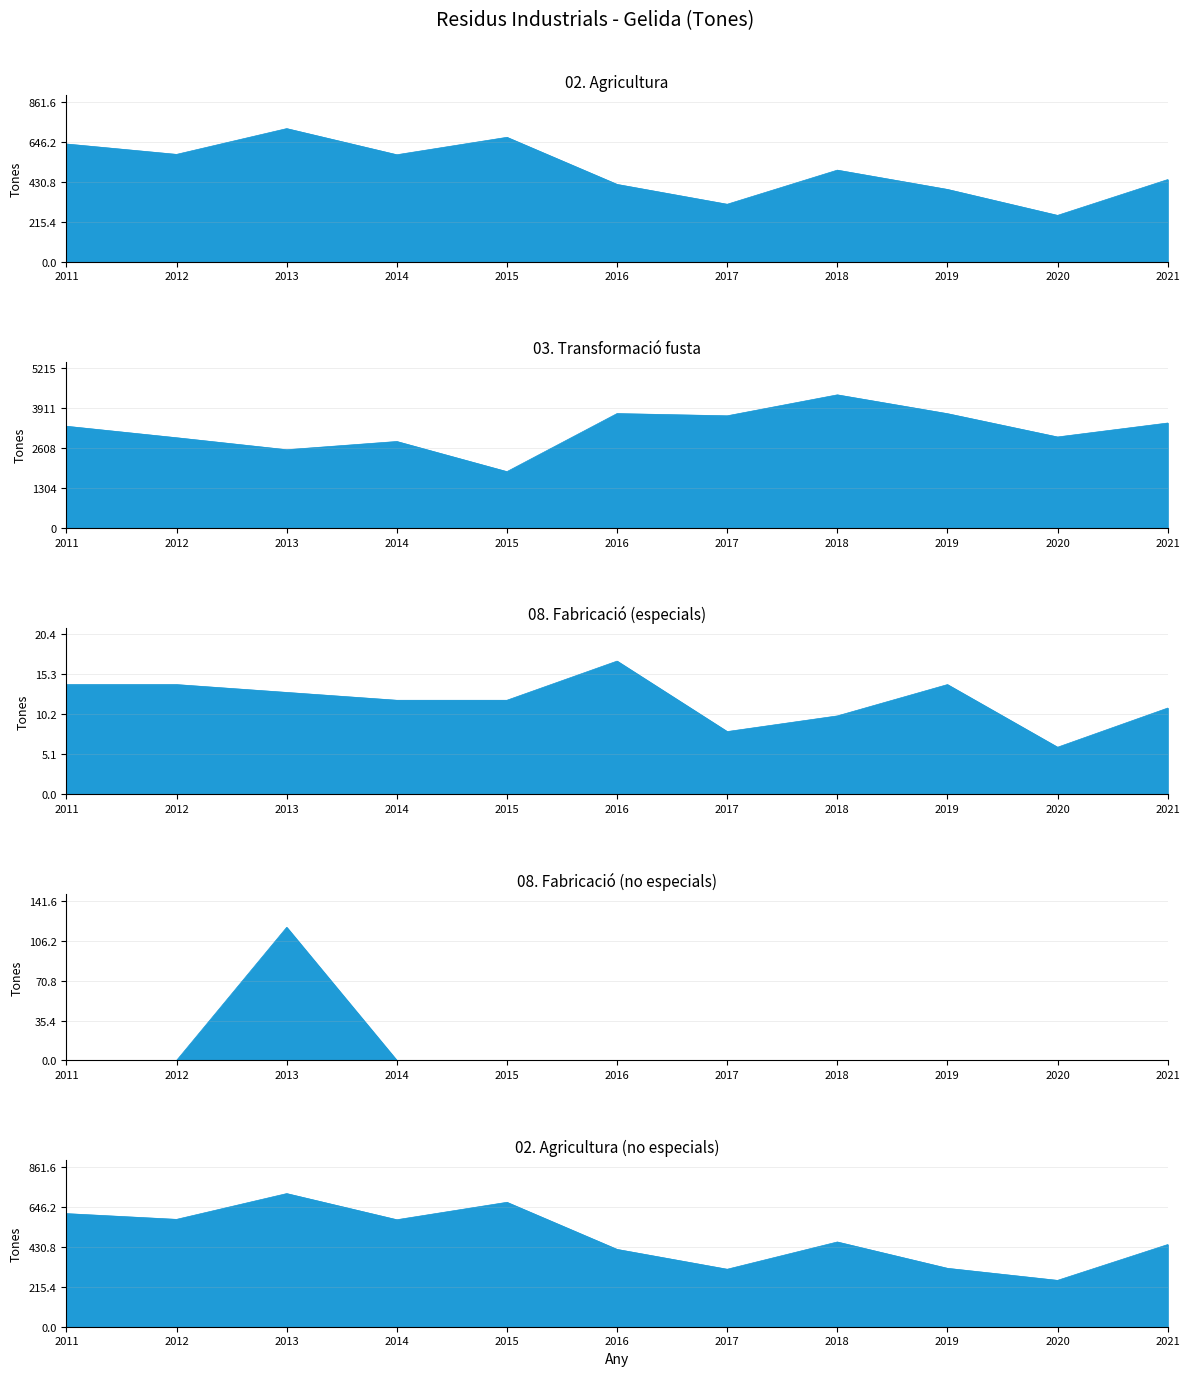

How many interior local peaks does the 08. Fabricació química series have?

1